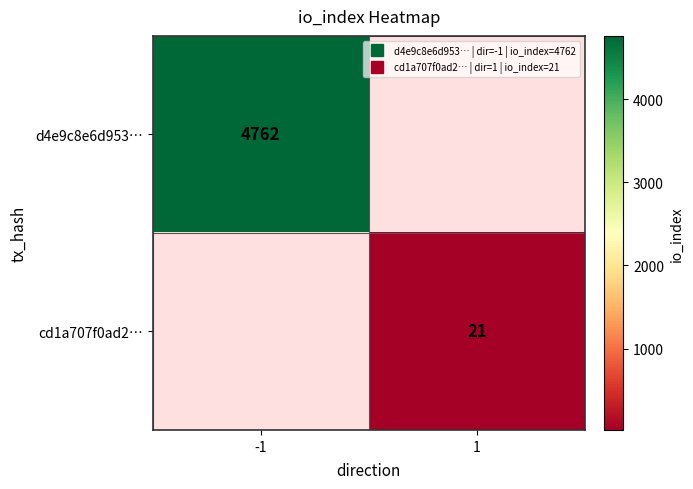

Is it true that d4e9c8e6d953… equals 1775.7 at -1?

False